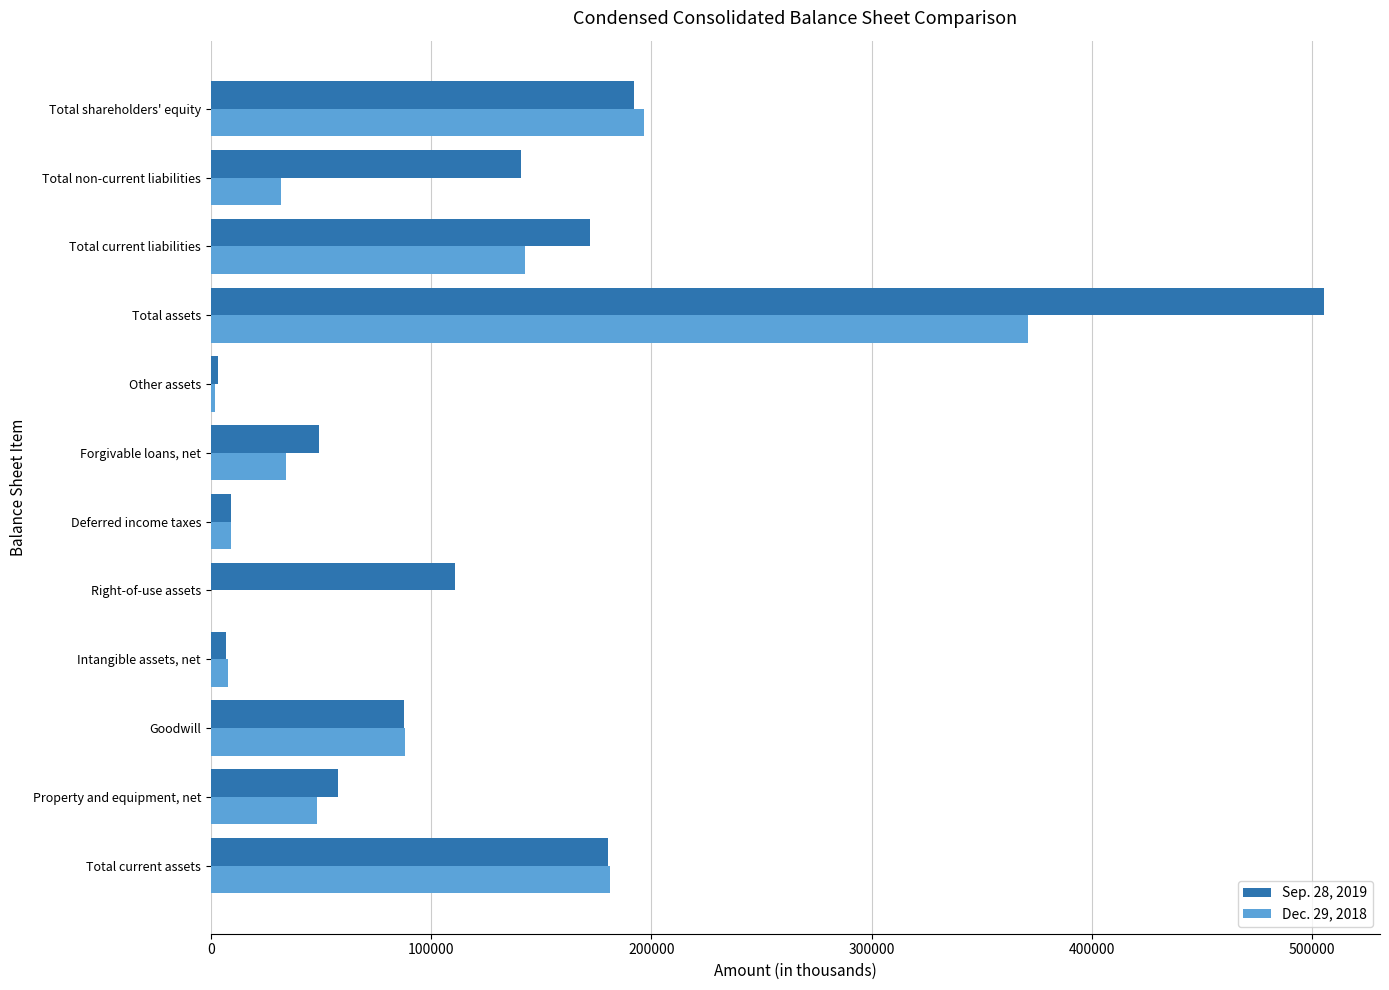

What are all the series names shown in the legend?

Sep. 28, 2019, Dec. 29, 2018